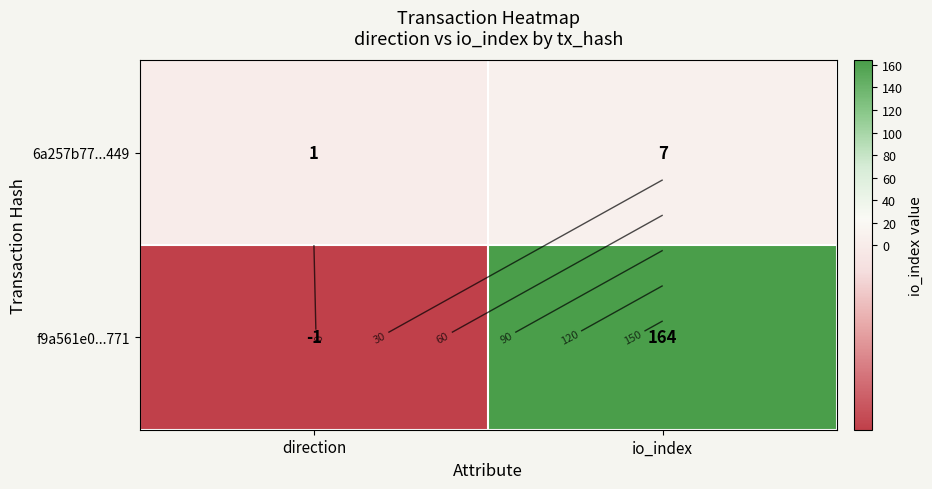

Between direction and io_index, which series saw the biggest shift?

f9a561e0...771